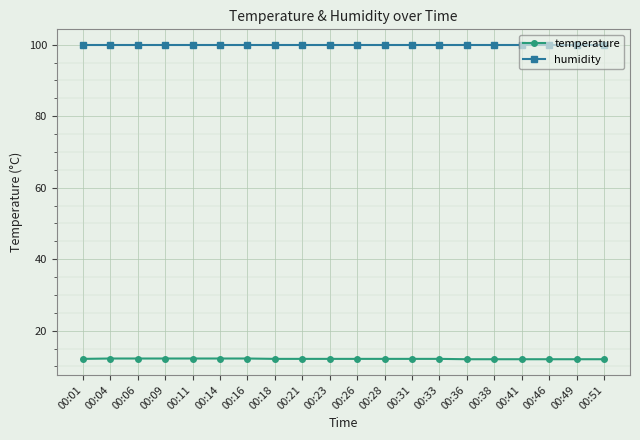

What is the total value across all series at 00:38?

111.9